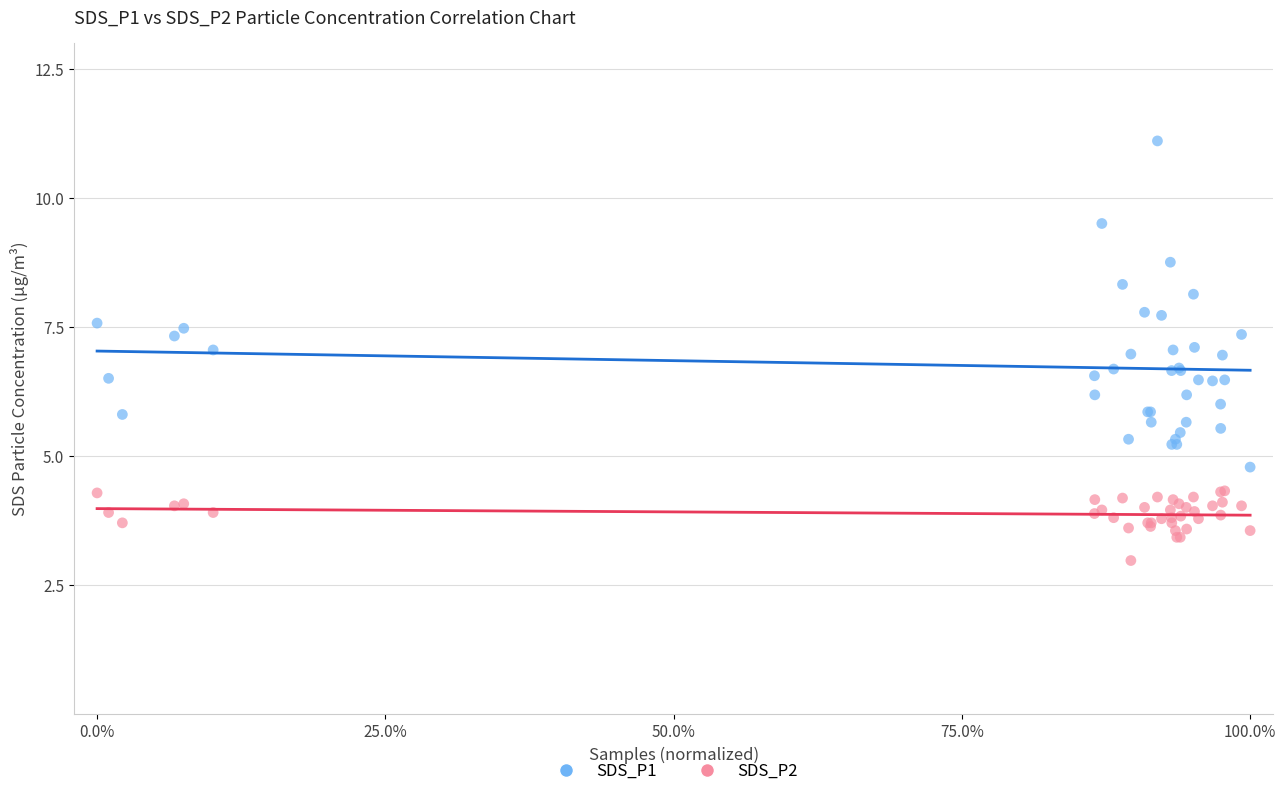

Which series reaches the maximum Y coordinate?

SDS_P1